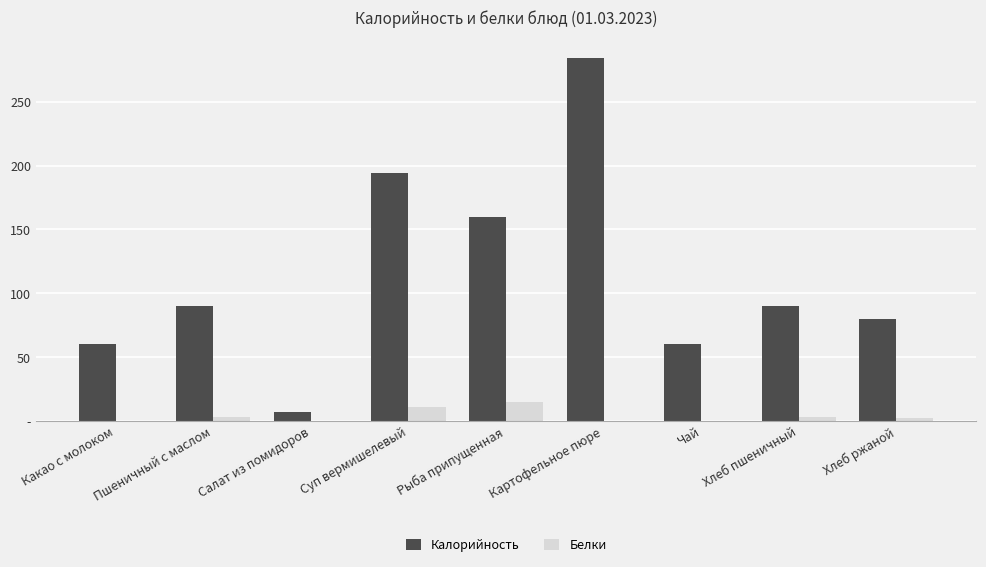

What is the difference between the second highest and second lowest values in the Белки series?

10.3